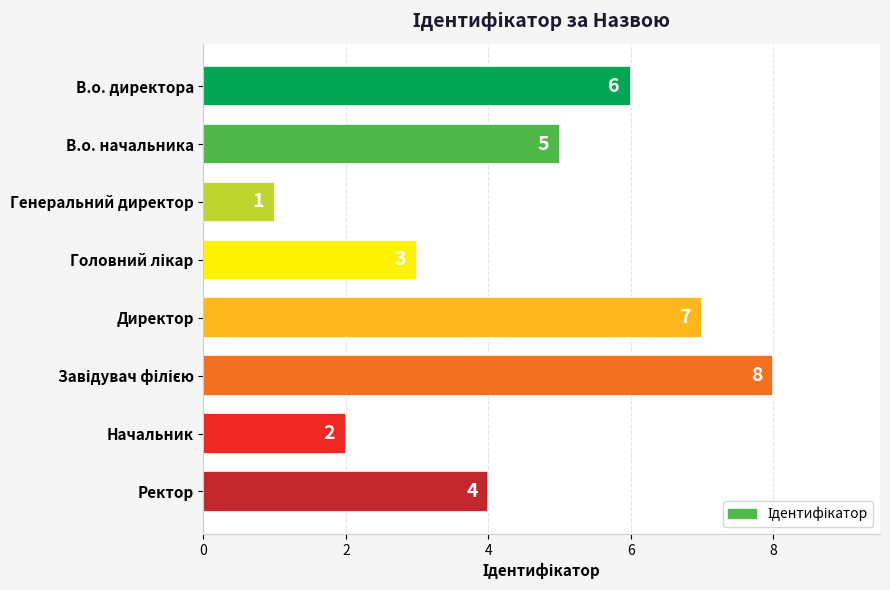

Reading top to bottom, extract all data points from this chart.

6	5	1	3	7	8	2	4